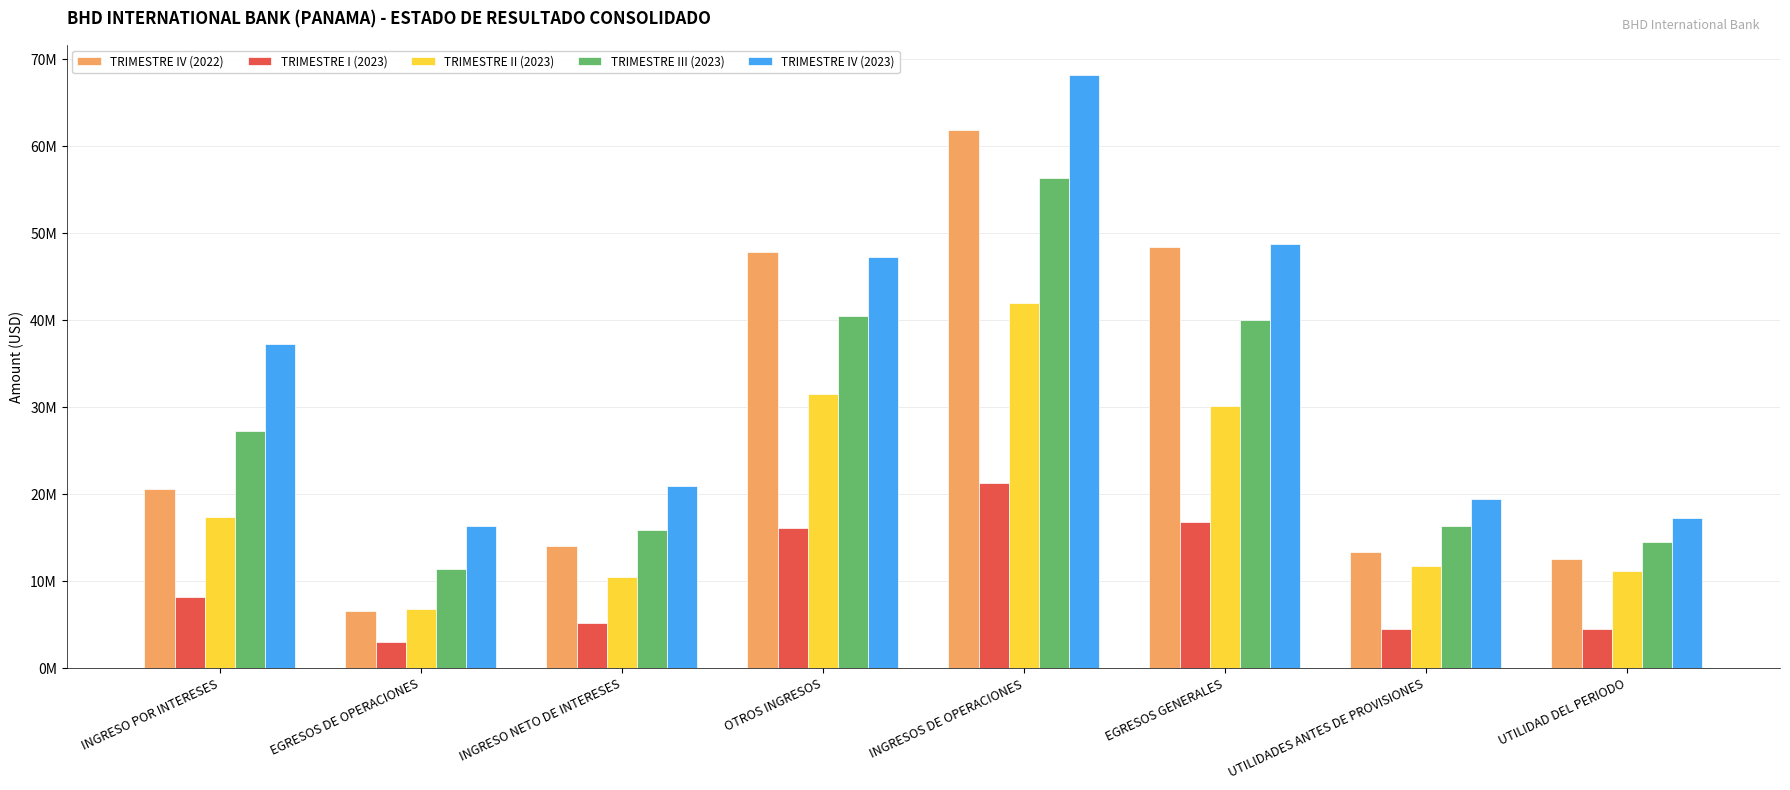

What are all the series names shown in the legend?

TRIMESTRE IV (2022), TRIMESTRE I (2023), TRIMESTRE II (2023), TRIMESTRE III (2023), TRIMESTRE IV (2023)